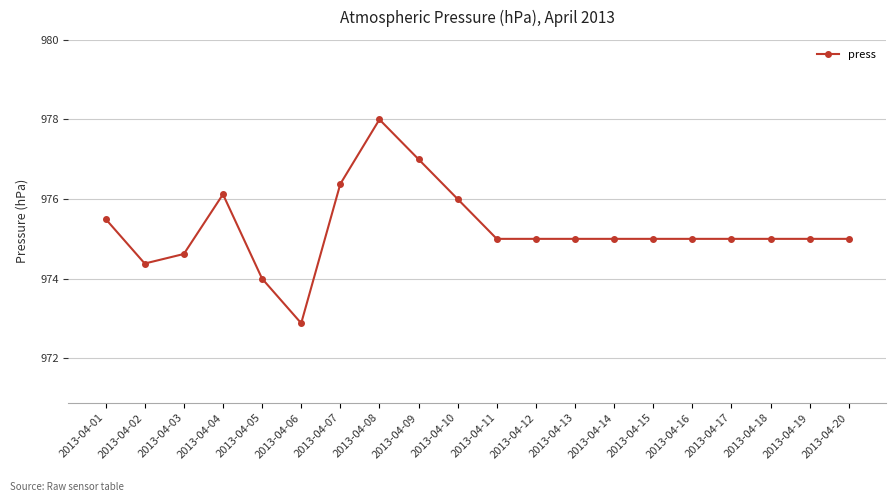

Reading left to right, extract all data points from this chart.

2013-04-01=975.5	2013-04-02=974.4	2013-04-03=974.6	2013-04-04=976.1	2013-04-05=974.0	2013-04-06=972.9	2013-04-07=976.4	2013-04-08=978.0	2013-04-09=977.0	2013-04-10=976.0	2013-04-11=975.0	2013-04-12=975.0	2013-04-13=975.0	2013-04-14=975.0	2013-04-15=975.0	2013-04-16=975.0	2013-04-17=975.0	2013-04-18=975.0	2013-04-19=975.0	2013-04-20=975.0